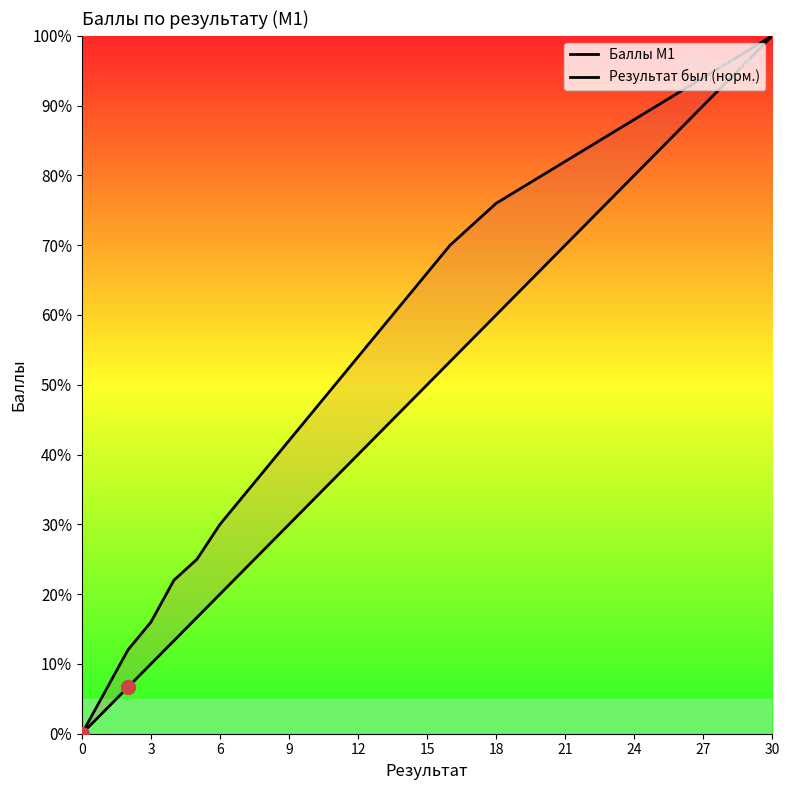

What is the value of the Баллы М1 point at the 28th from the left?

42.0